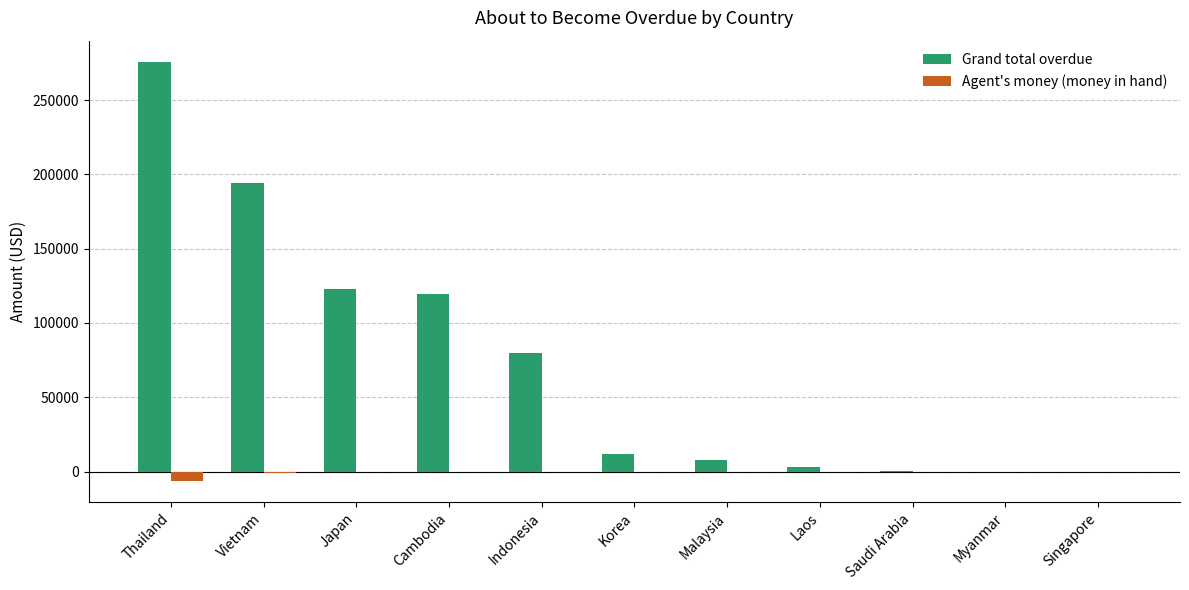

What is the sum of all Agent's money (money in hand) values?

-7863.0